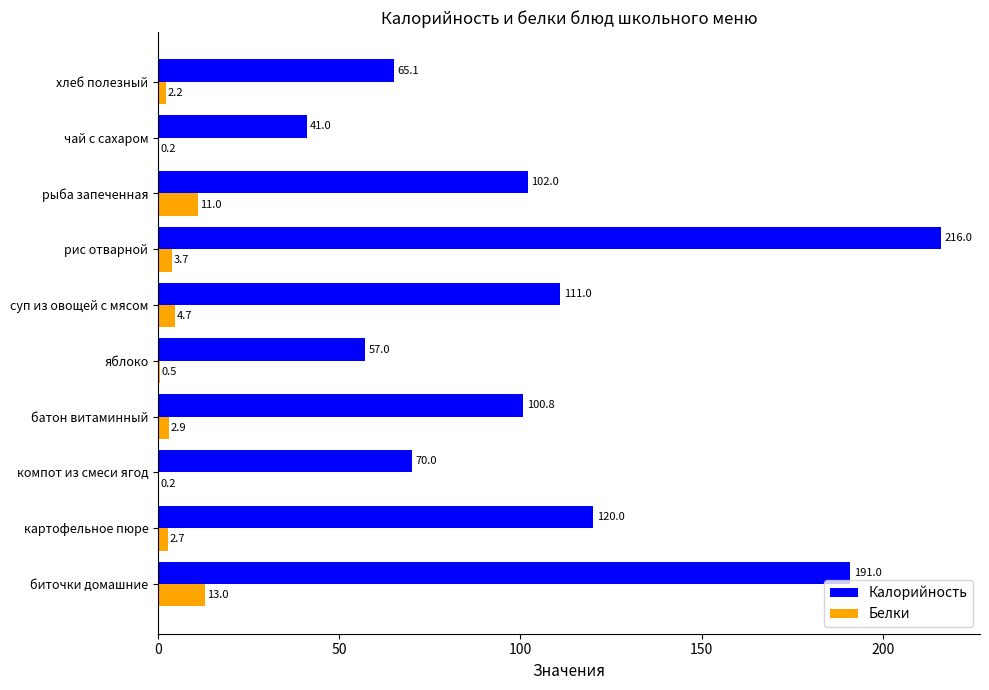

What is the maximum value shown in the chart?

216.0